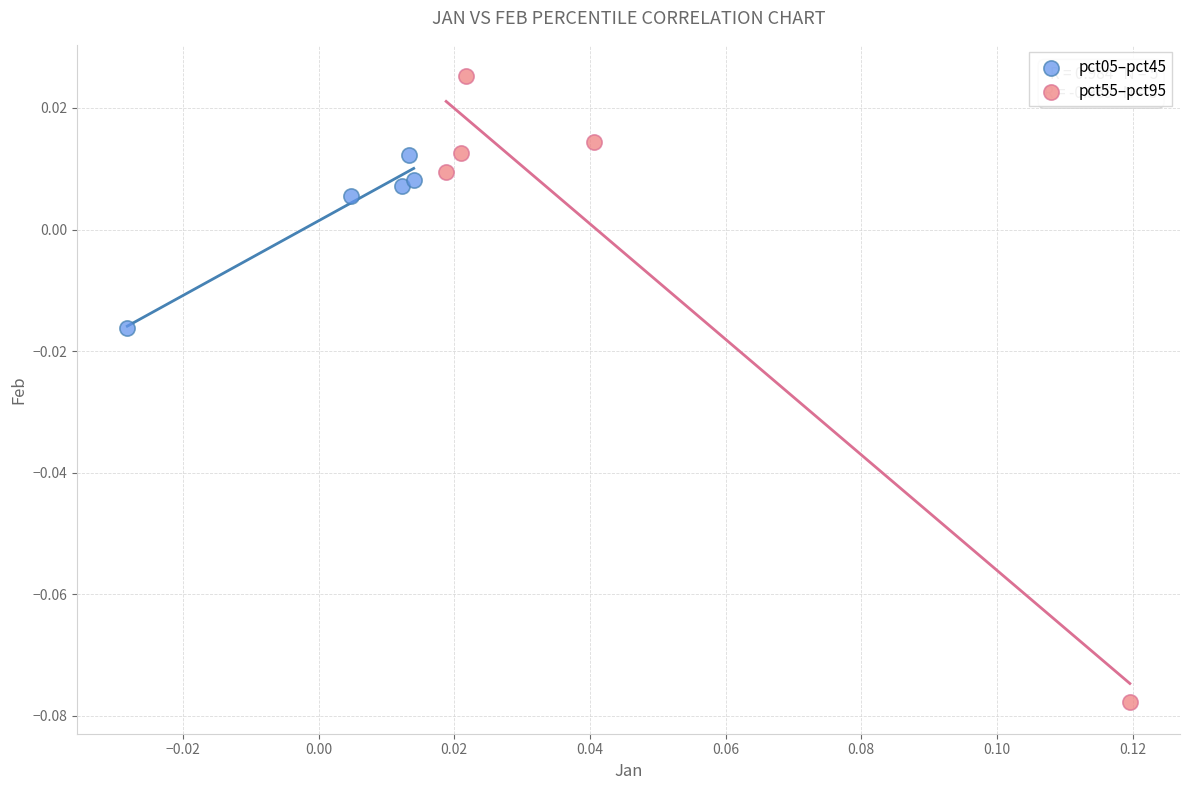

Which series has the largest Y range (max minus min)?

pct55–pct95